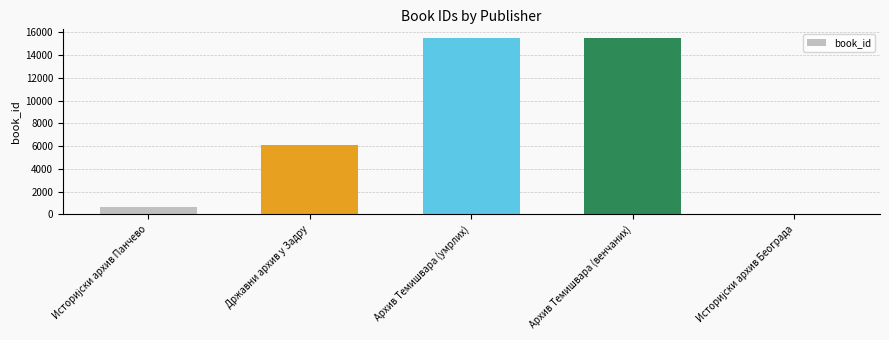

Count the number of data series in this chart.

1